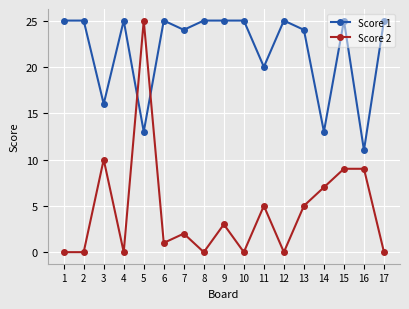

Is it true that Score 2 equals 0 at 7?

False